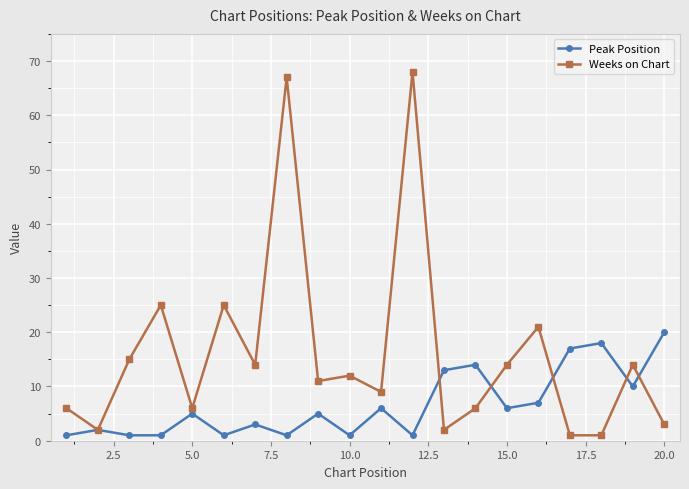

Rank the series by their average value, from highest to lowest.

Weeks on Chart, Peak Position